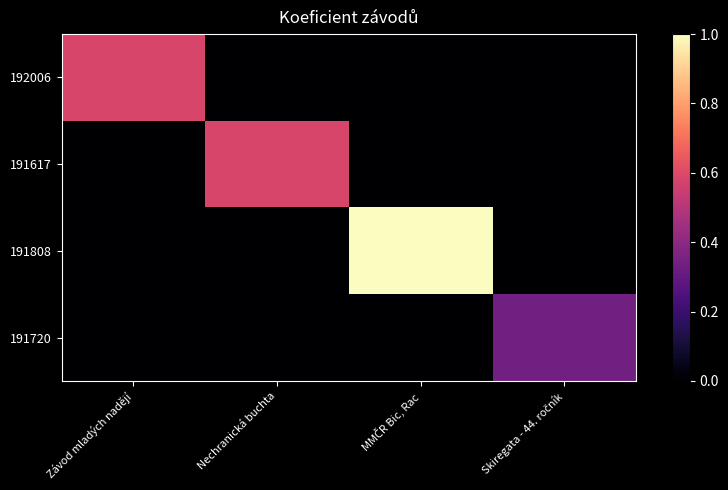

Reading left to right, list all the values displayed in this chart.

192006: Závod mladých nadějí=0.6	Nechranická buchta=0.0	MMČR Bic, Rac=0.0	Skiregata - 44. ročník=0.0
191617: Závod mladých nadějí=0.0	Nechranická buchta=0.6	MMČR Bic, Rac=0.0	Skiregata - 44. ročník=0.0
191808: Závod mladých nadějí=0.0	Nechranická buchta=0.0	MMČR Bic, Rac=1.0	Skiregata - 44. ročník=0.0
191720: Závod mladých nadějí=0.0	Nechranická buchta=0.0	MMČR Bic, Rac=0.0	Skiregata - 44. ročník=0.3